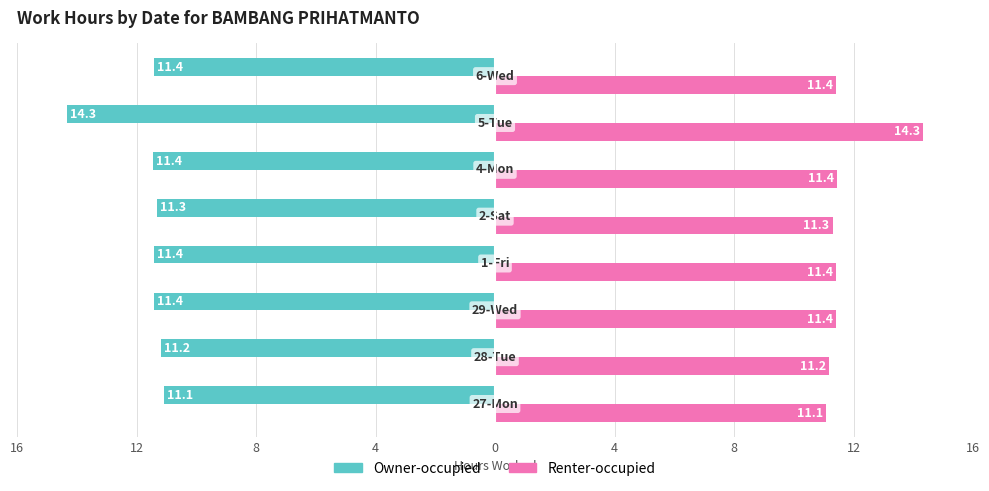

What is the difference between the maximum and minimum values in the Renter-occupied series?

3.2